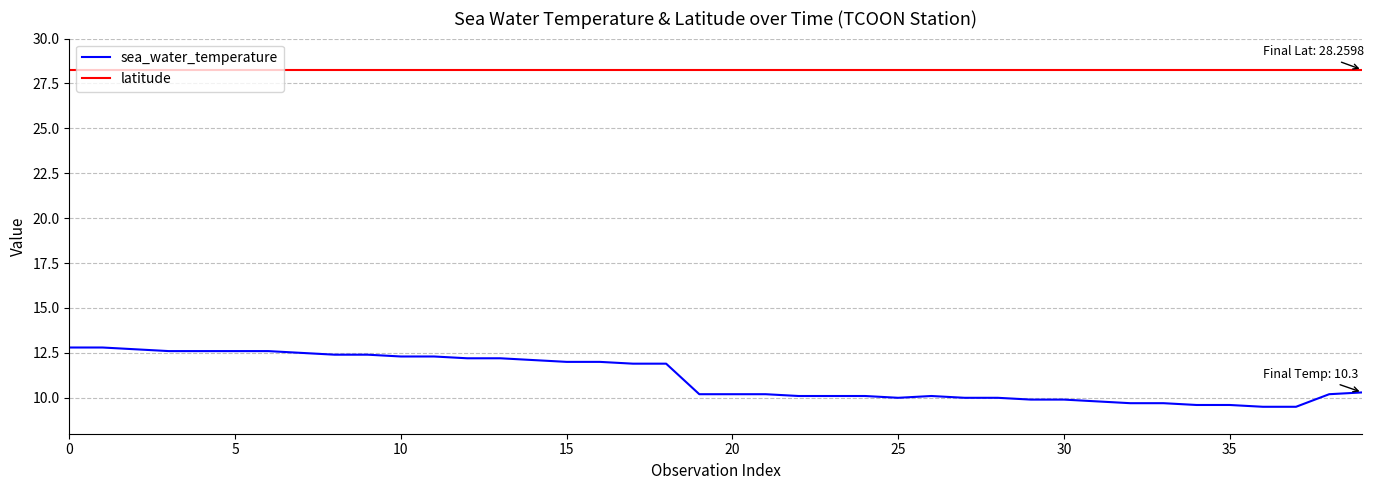

How many lines are shown in the chart?

2